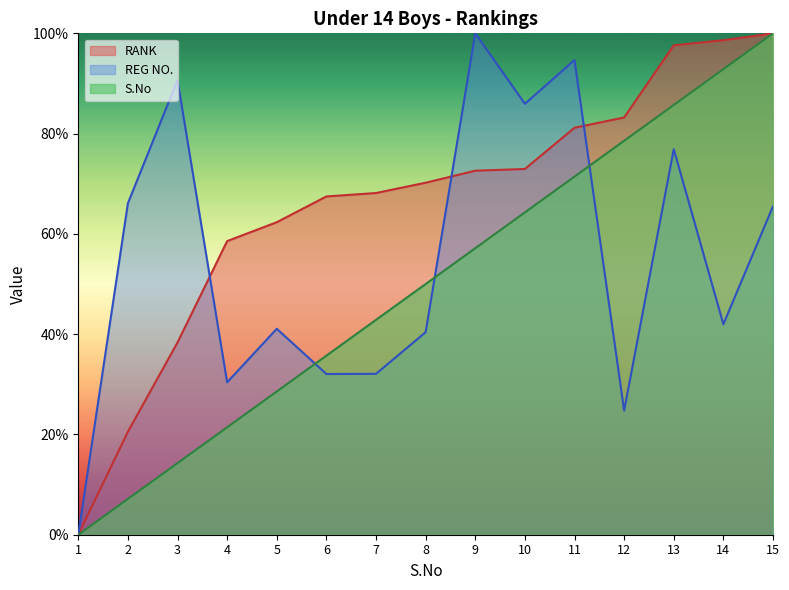

True or false: S.No and RANK intersect in this chart.

False